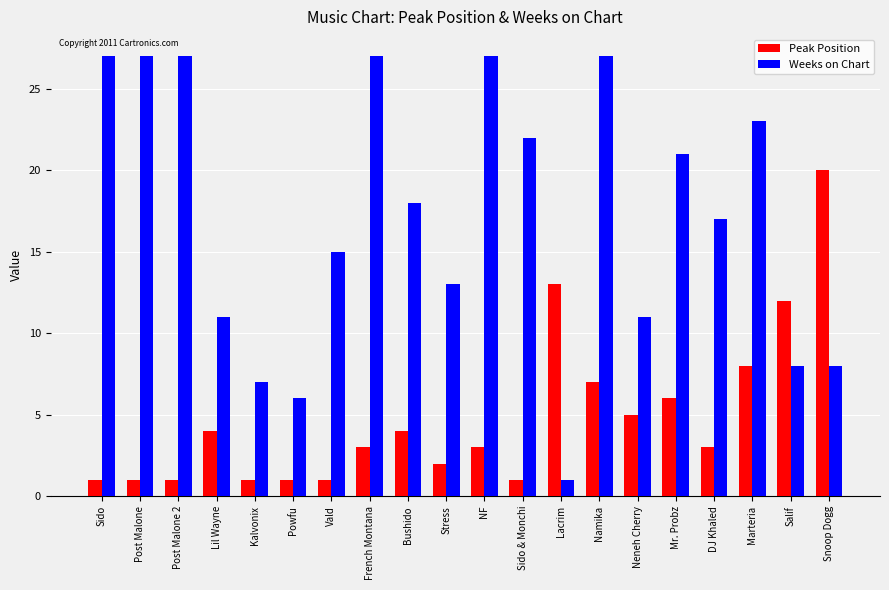

What is the minimum value shown in the chart?

1